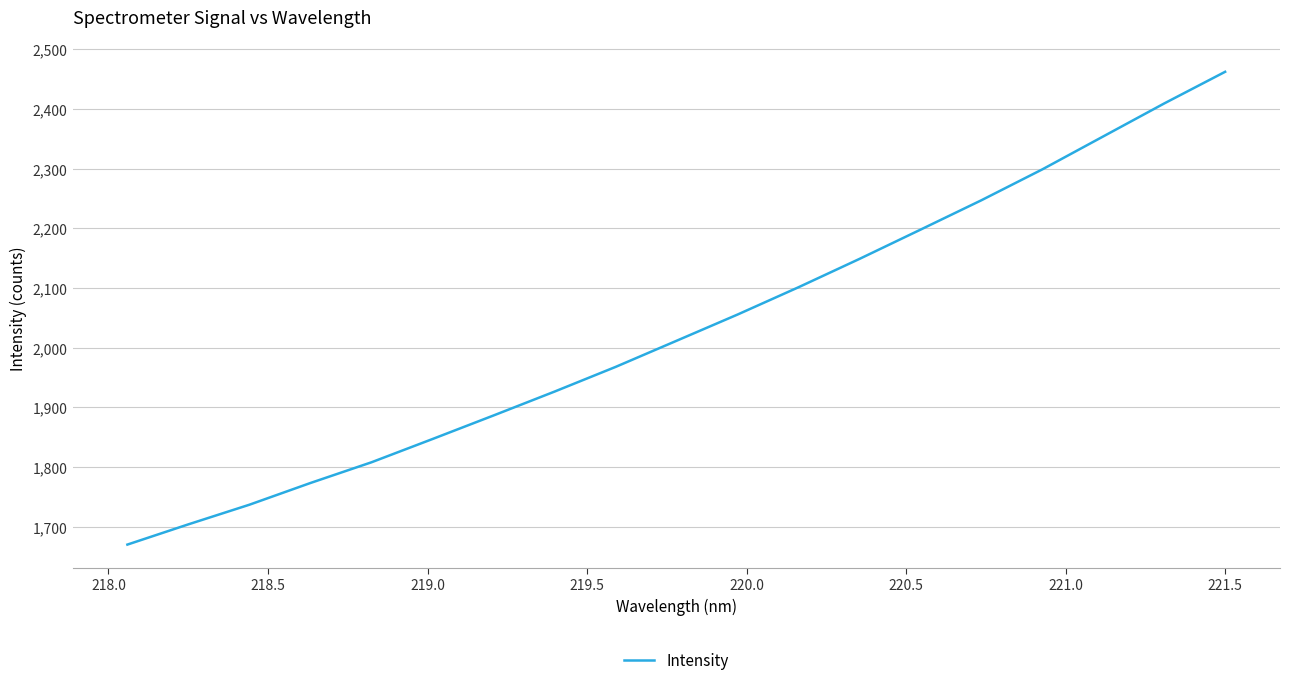

What is the difference between the maximum and minimum values?

792.3